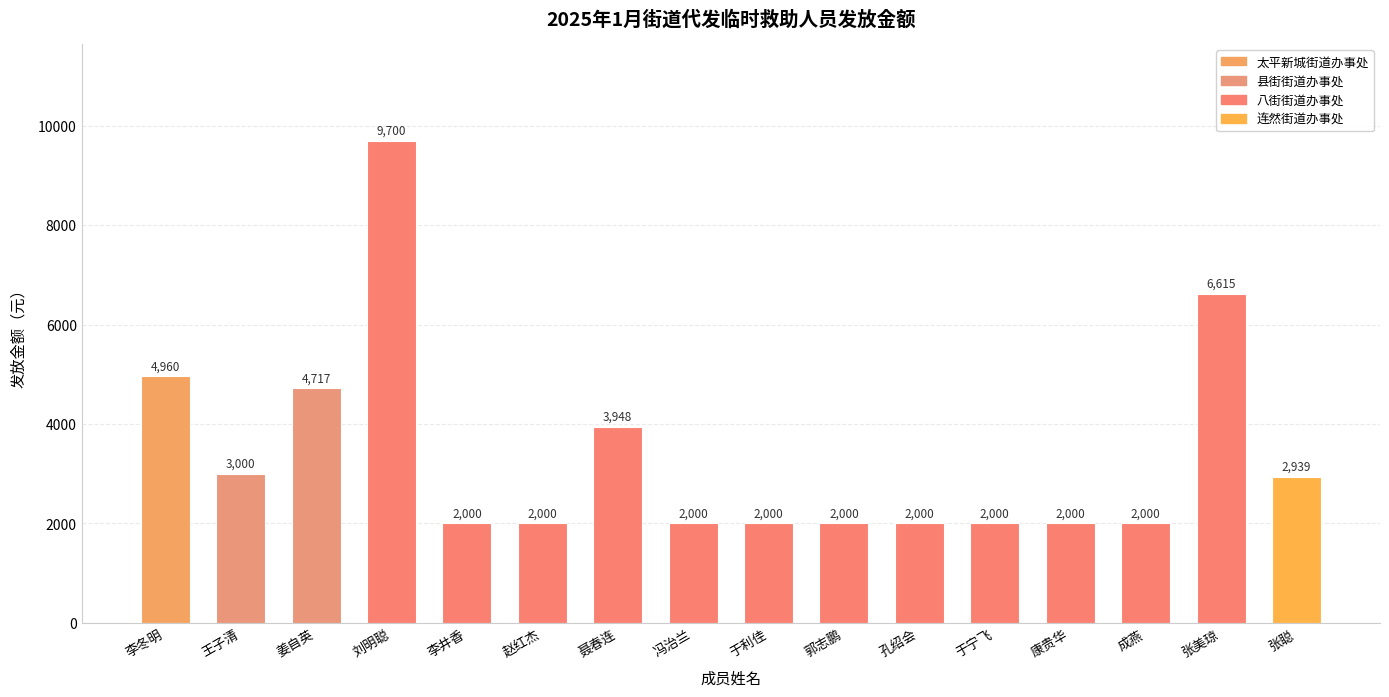

What is the difference between the maximum and second lowest values?

7700.0